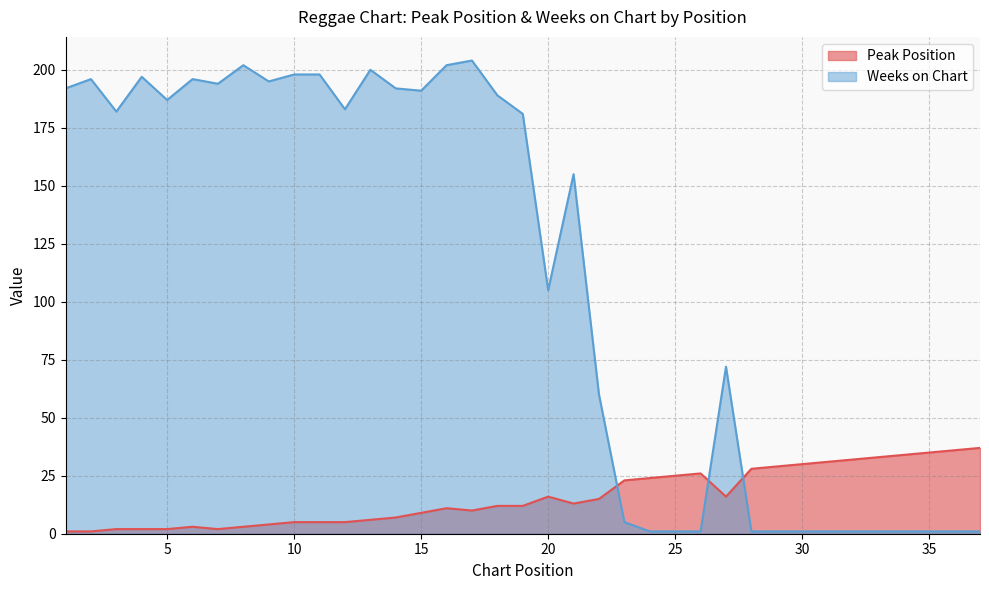

What is the difference between the Peak Position values at 18 and 13?

6